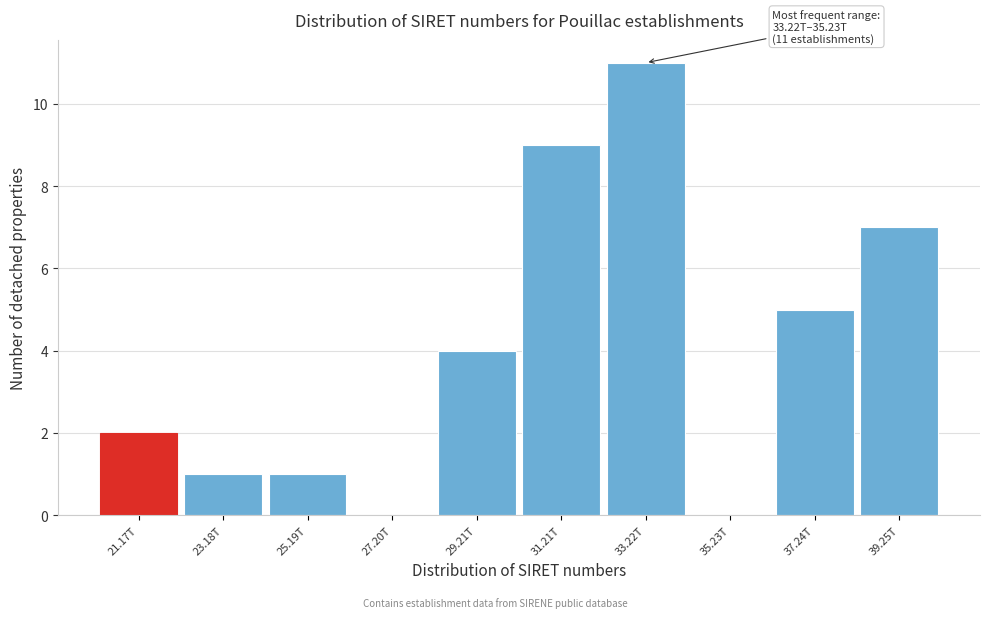

Reading left to right, list all the values displayed in this chart.

21.17T=2	23.18T=1	25.19T=1	27.20T=0	29.21T=4	31.21T=9	33.22T=11	35.23T=0	37.24T=5	39.25T=7